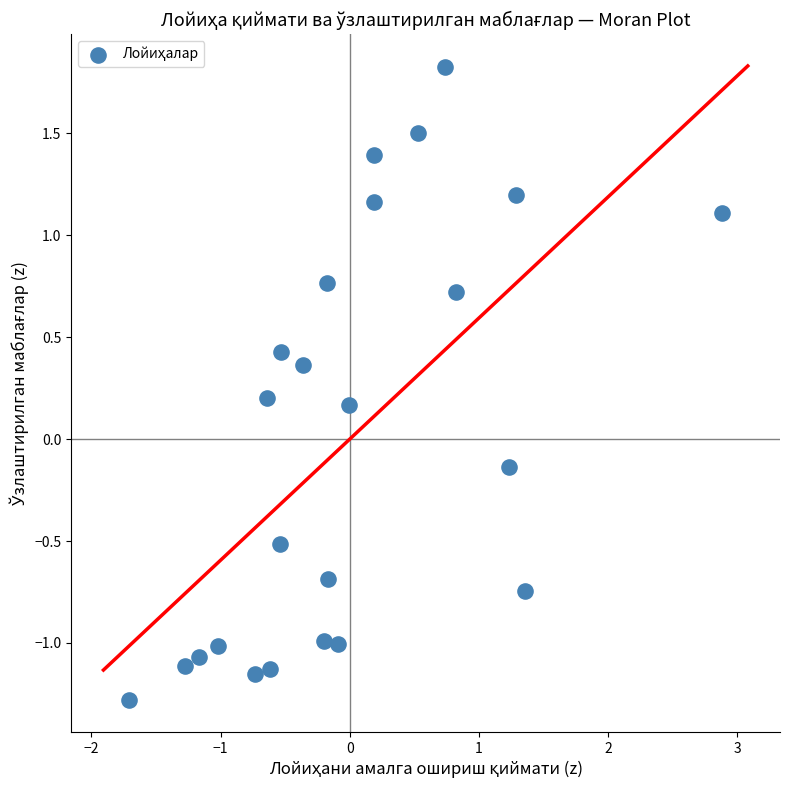

What is the range of X values (max minus min)?

4.6